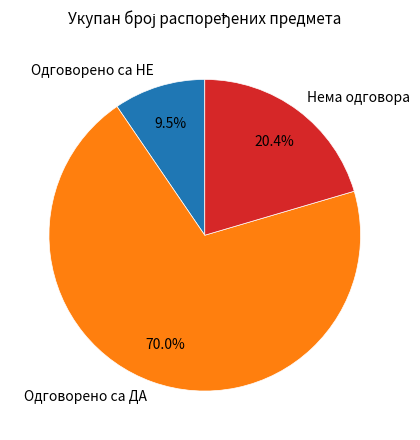

To the nearest percent, what portion does Одговорено са ДА represent?

70%